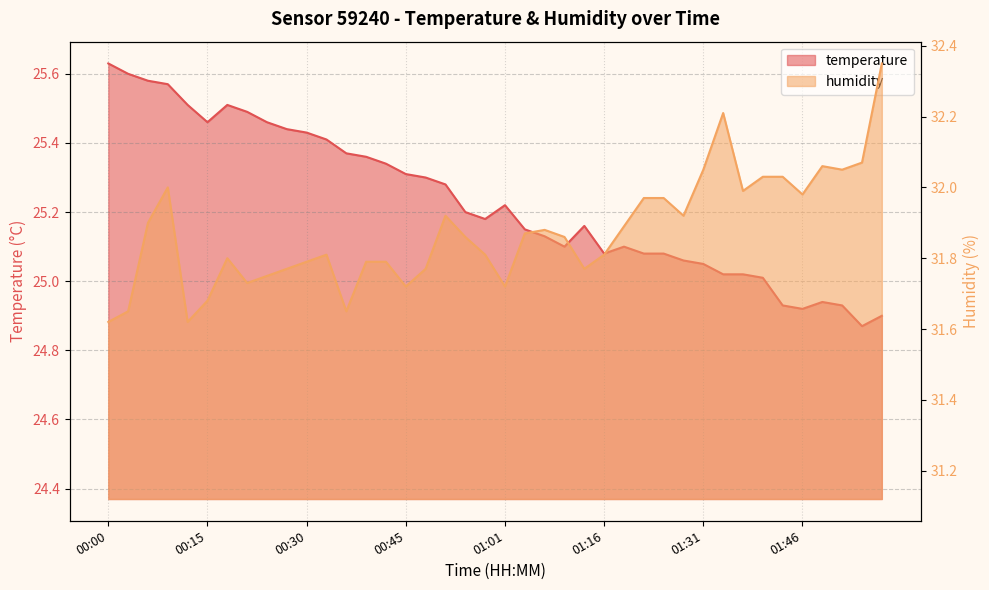

The value of humidity at 01:37 is 32.0. True or false?

True